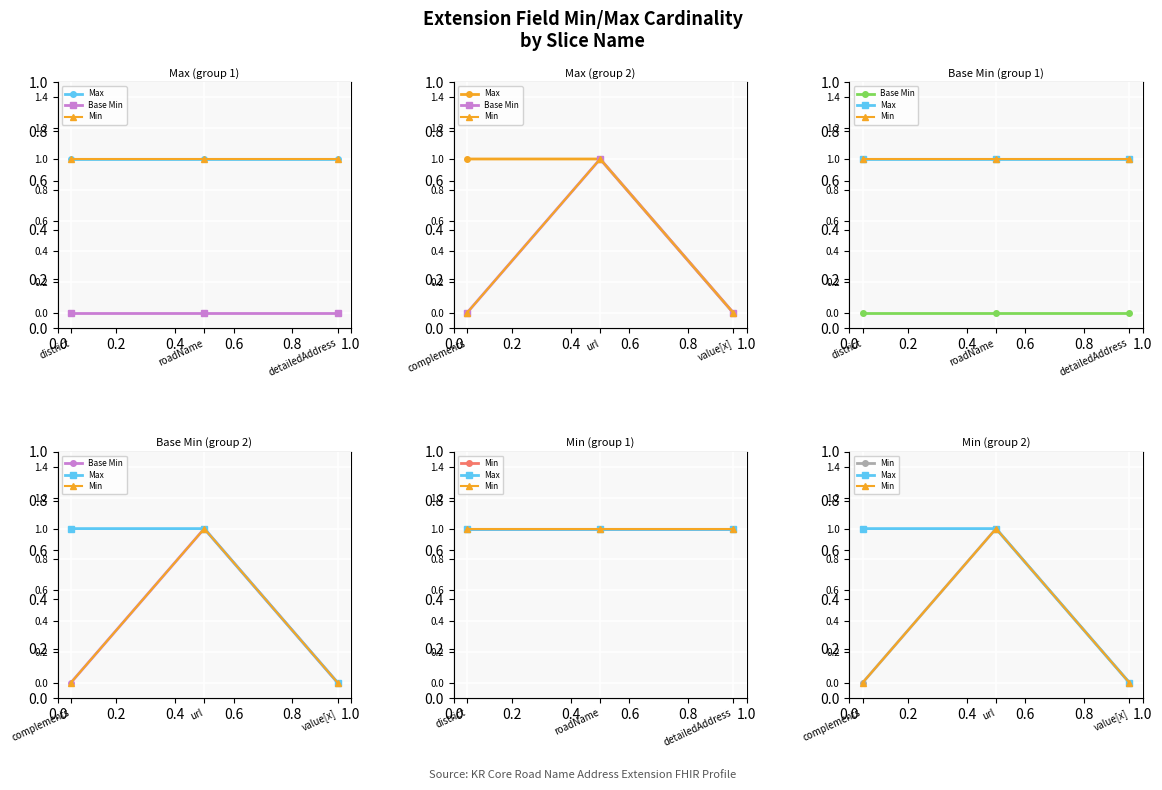

What is the difference between the Max values at value[x] and complements?

1